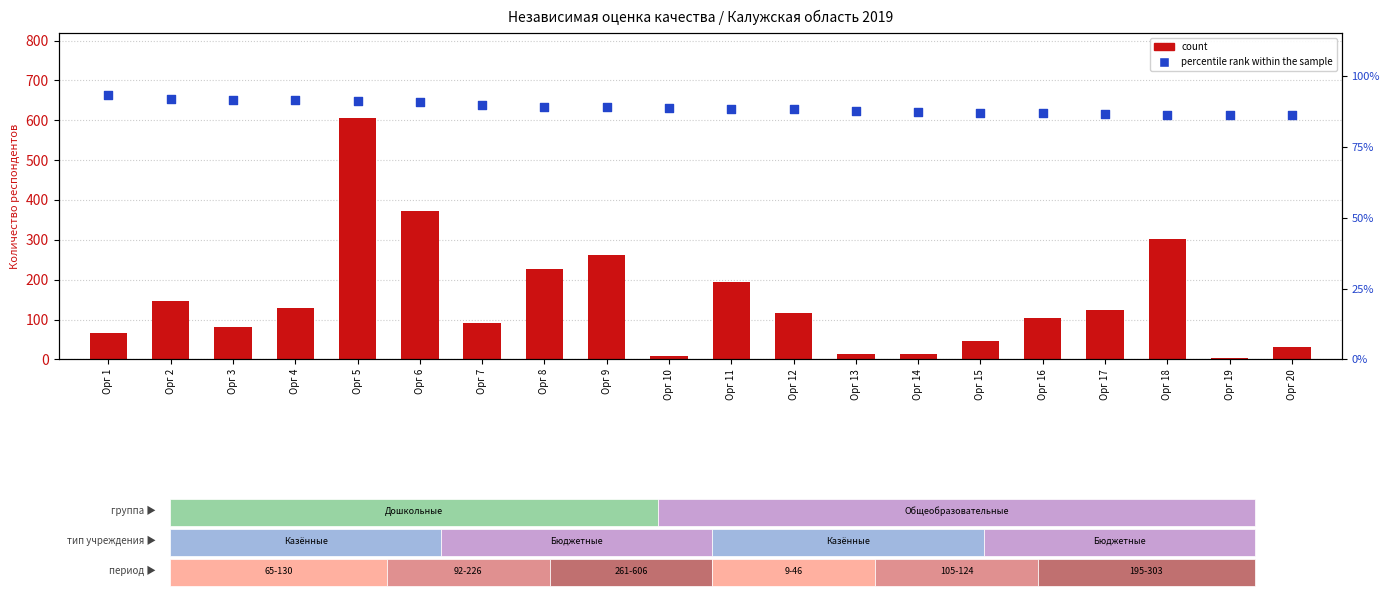

What is the total value across all series at Орг 13?

101.4